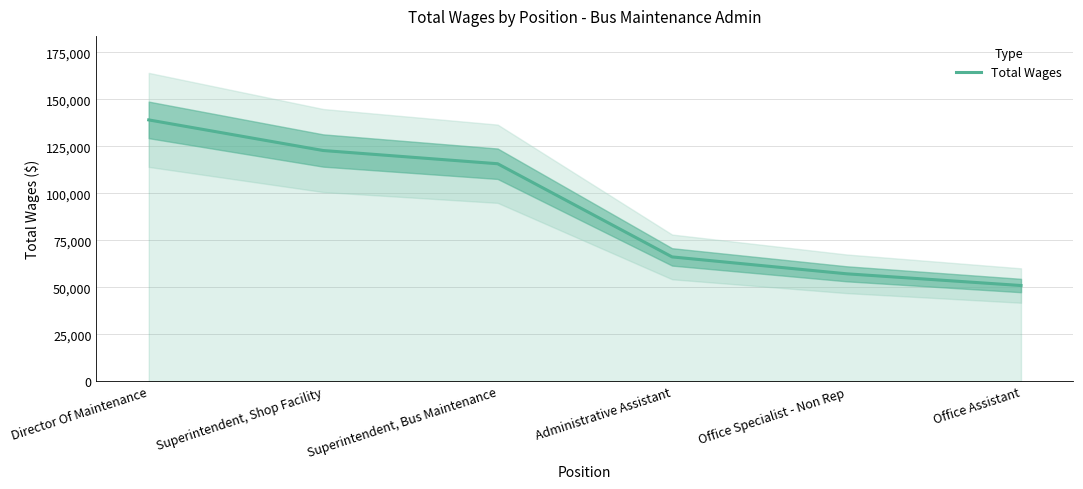

List the labels in order of value, smallest first.

Office Assistant, Office Specialist - Non Rep, Administrative Assistant, Superintendent, Bus Maintenance, Superintendent, Shop Facility, Director Of Maintenance